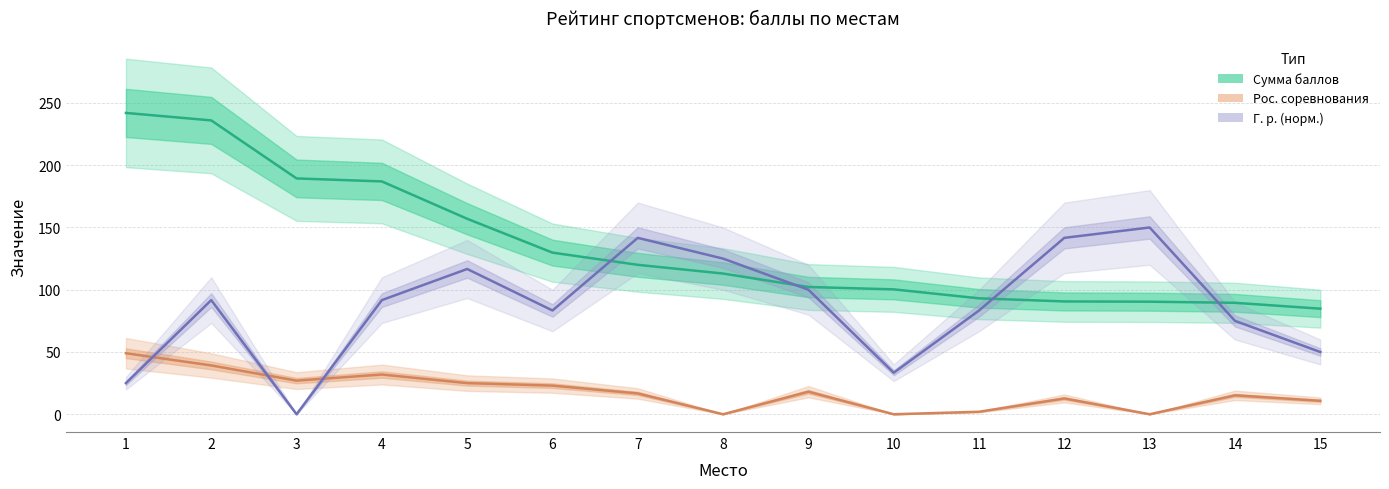

At which label does Г. р. (норм.) reach its minimum?

3